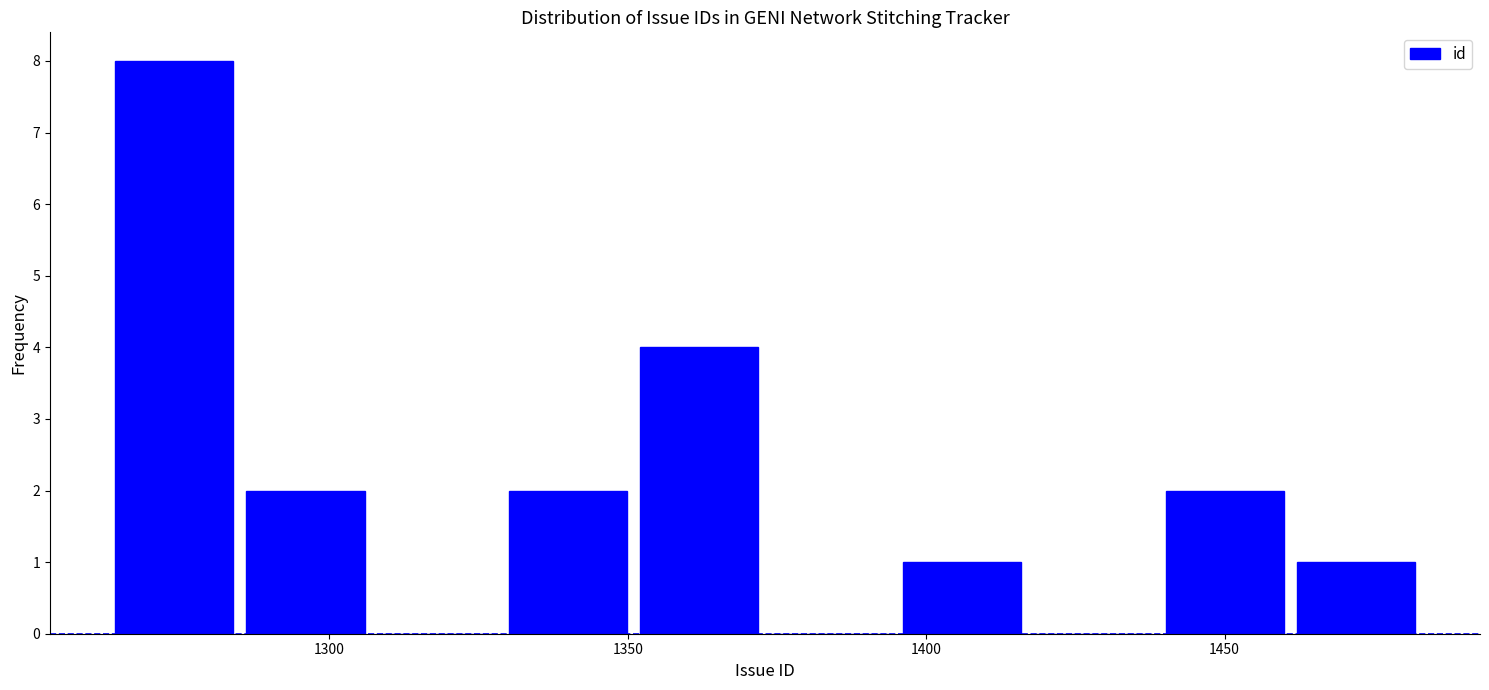

Which range on the x-axis has the tallest bar?

1263 to 1285